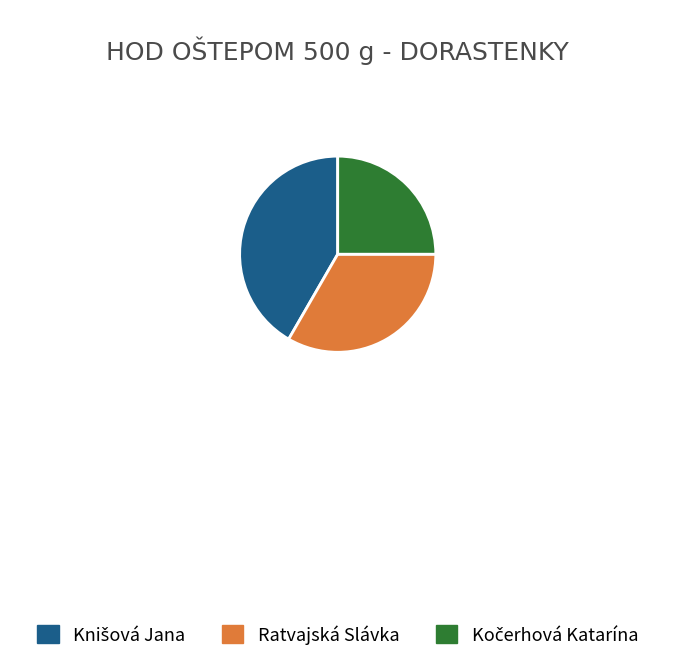

How many segments does this pie chart have?

3